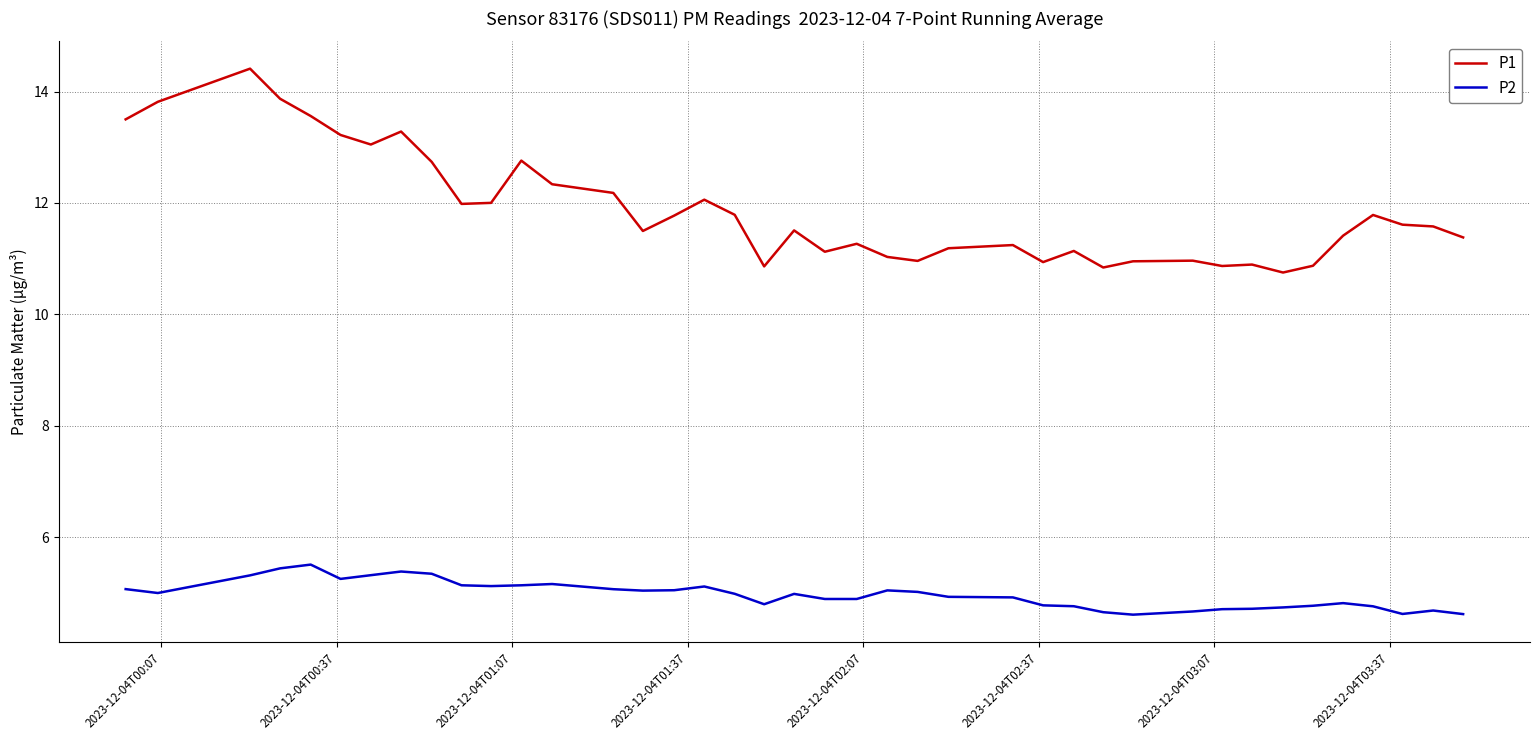

At how many categories does at least one series exceed 13?

8